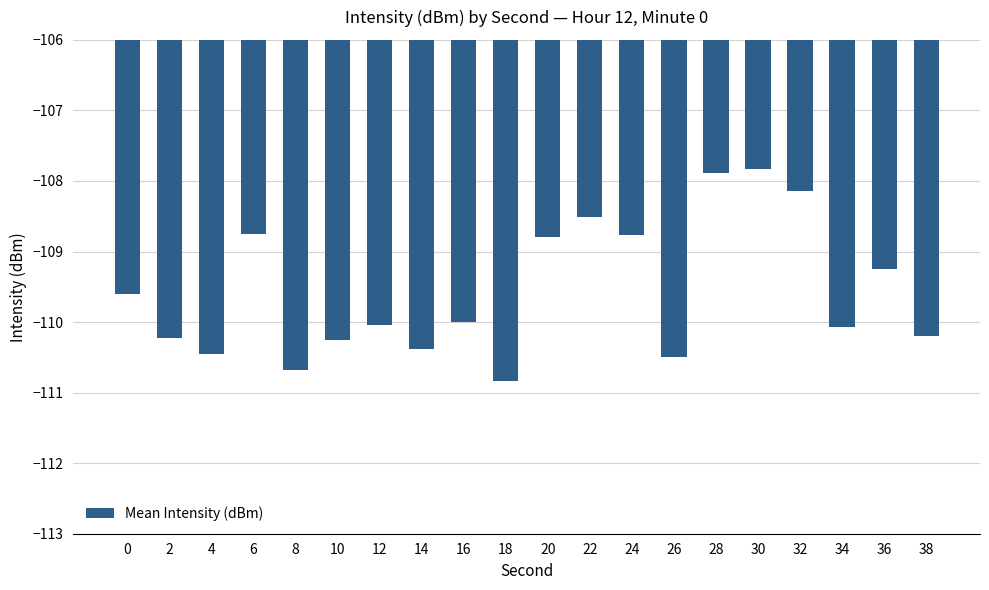

What is the value of the 18th bar from the left?

-110.1